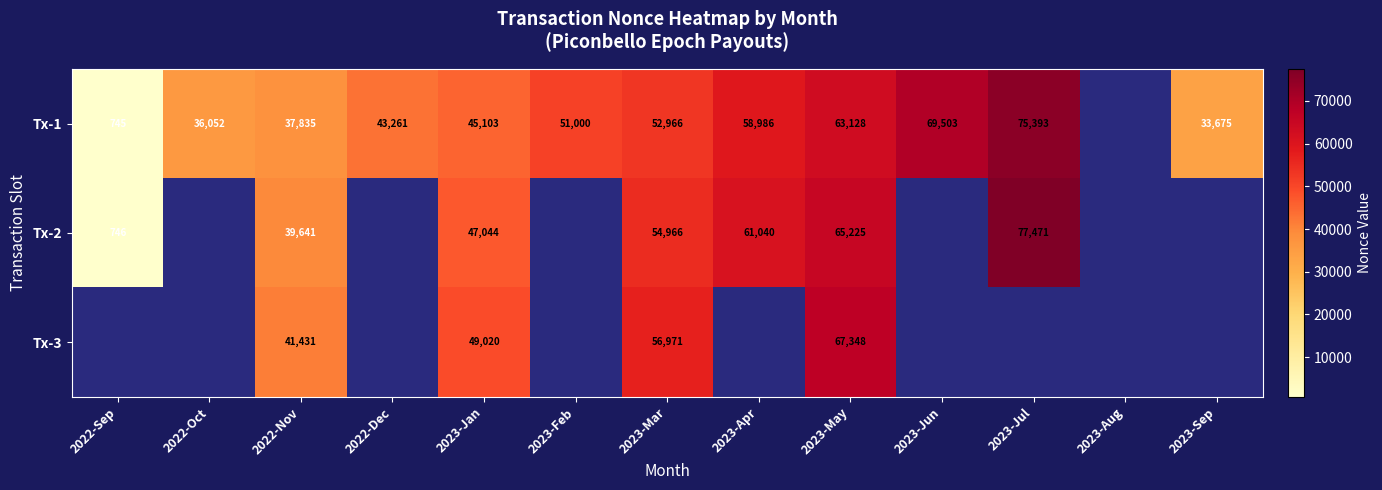

True or false: Tx-3 has a value of 17058 at 2022-Nov.

False